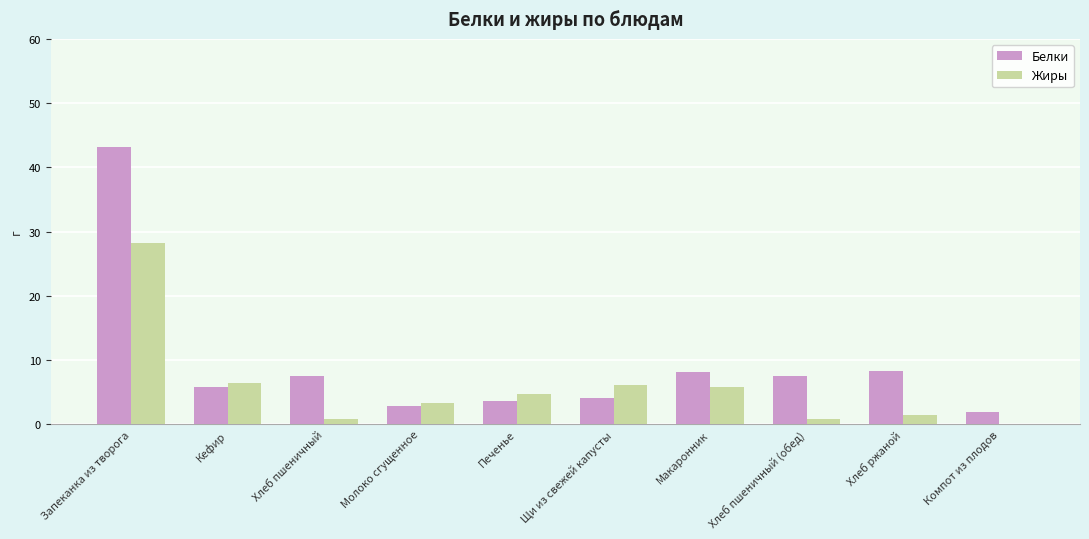

Where does the Белки series first go above 7?

Запеканка из творога